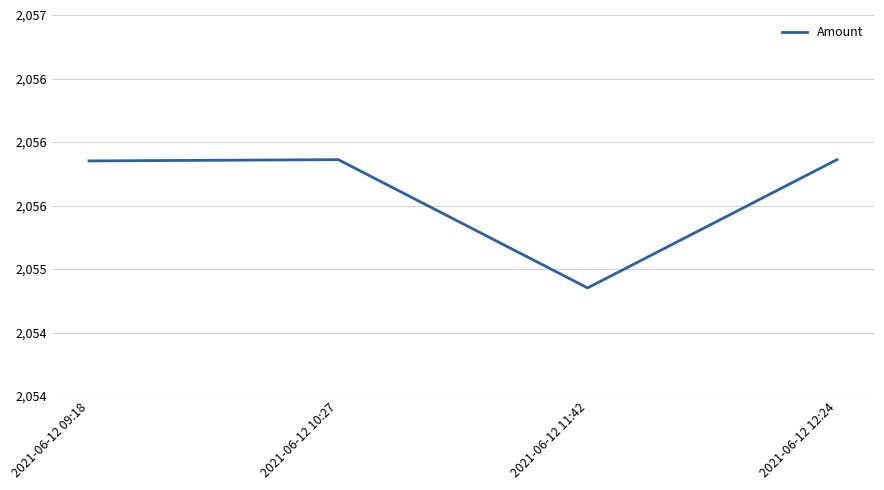

Is this an area chart (filled region under the line)?

No